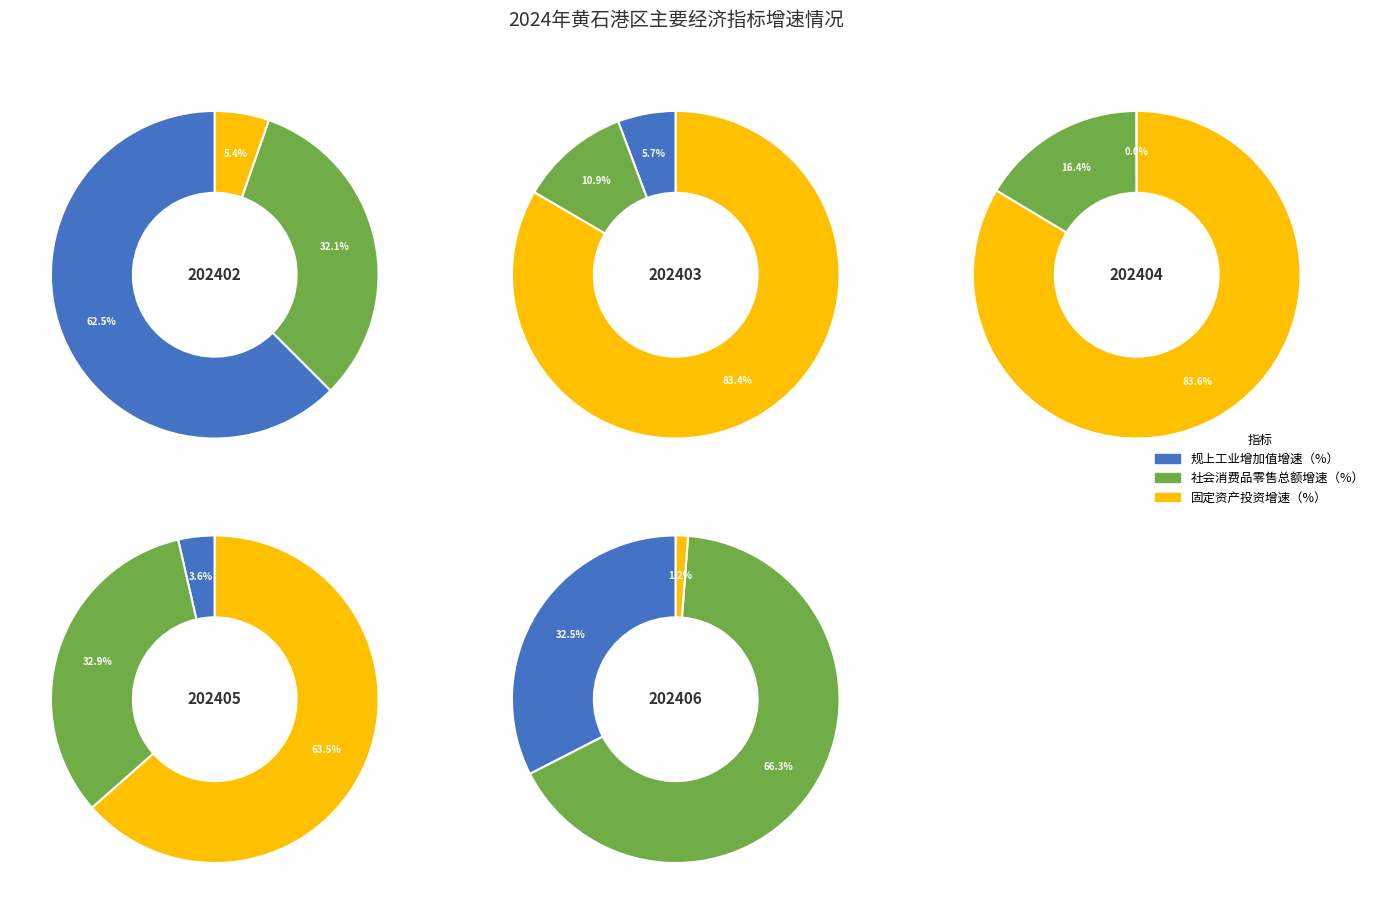

Which has a higher value, 202402 or 202404?

202402